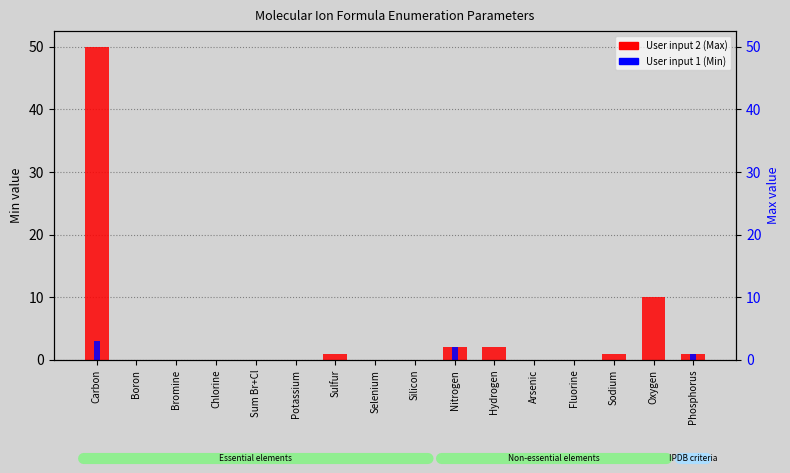

Reading right to left, extract all data points from this chart.

User input 2 (Max): 1	10	1	0	0	2	2	0	0	1	0	0	0	0	0	50
User input 1 (Min): 1	0	0	0	0	0	2	0	0	0	0	0	0	0	0	3